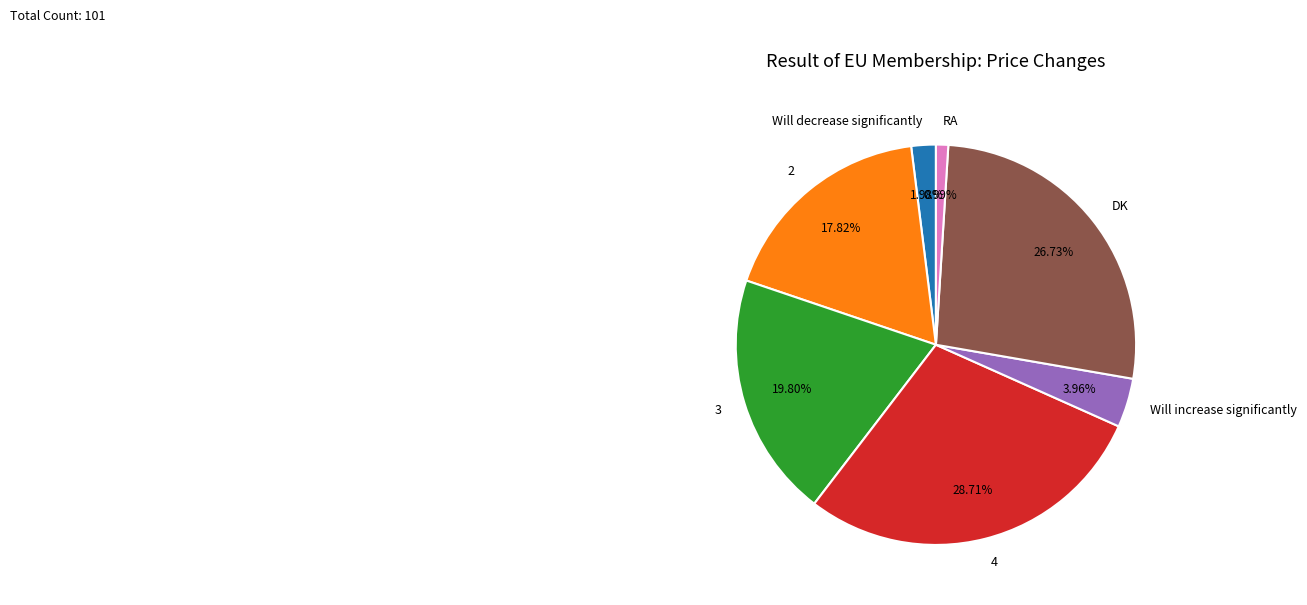

To the nearest percent, what portion does 3 represent?

20%